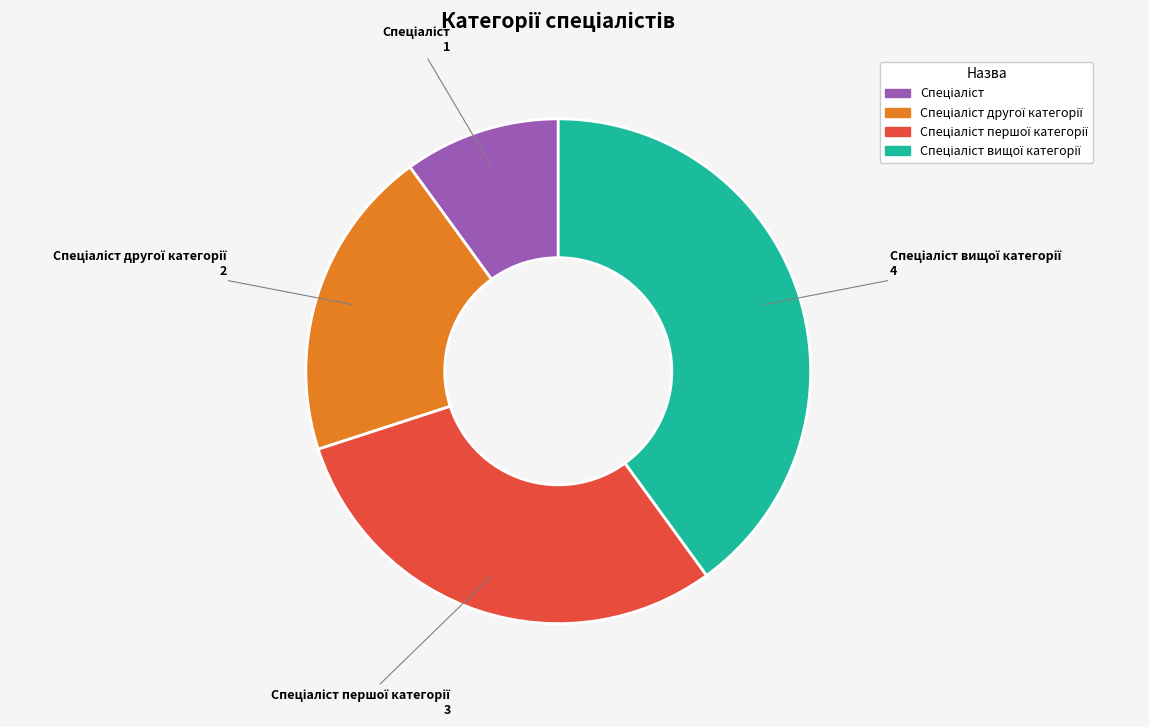

Does any single category account for the majority?

No